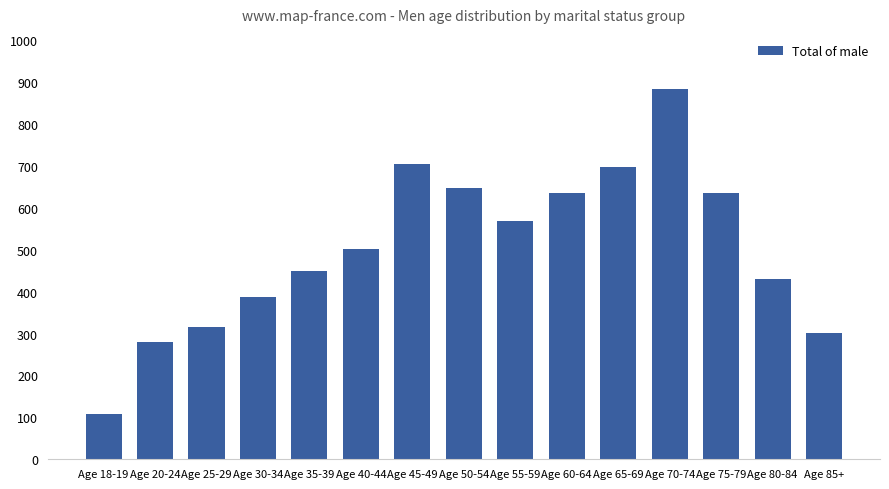

Which has a higher value, Age 70-74 or Age 30-34?

Age 70-74